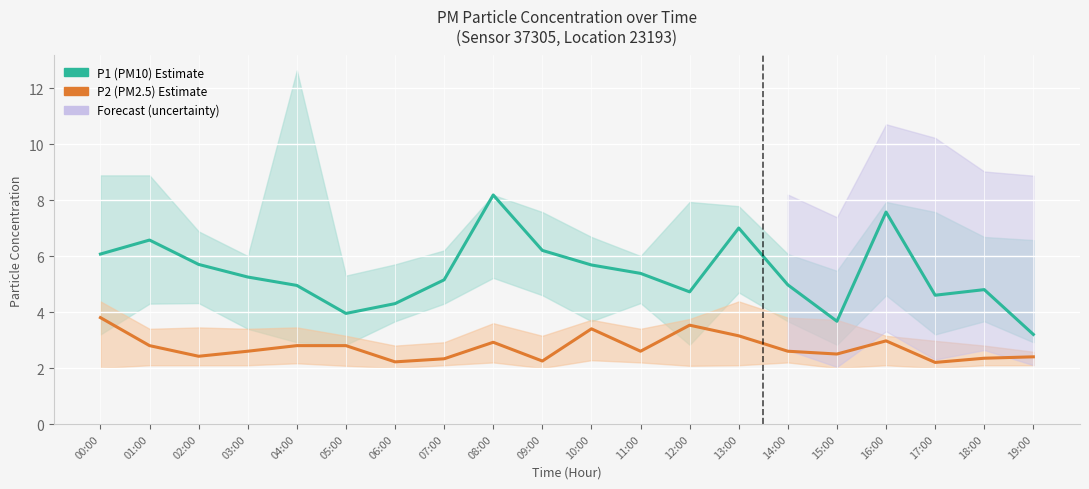

Reading left to right, what are all the values shown in this chart?

P1 (PM10): 00:00=6.1	01:00=6.6	02:00=5.7	03:00=5.2	04:00=5.0	05:00=4.0	06:00=4.3	07:00=5.2	08:00=8.2	09:00=6.2	10:00=5.7	11:00=5.4	12:00=4.7	13:00=7.0	14:00=5.0	15:00=3.7	16:00=7.6	17:00=4.6	18:00=4.8	19:00=3.2
P2 (PM2.5): 00:00=3.8	01:00=2.8	02:00=2.4	03:00=2.6	04:00=2.8	05:00=2.8	06:00=2.2	07:00=2.3	08:00=2.9	09:00=2.2	10:00=3.4	11:00=2.6	12:00=3.5	13:00=3.1	14:00=2.6	15:00=2.5	16:00=3.0	17:00=2.2	18:00=2.4	19:00=2.4